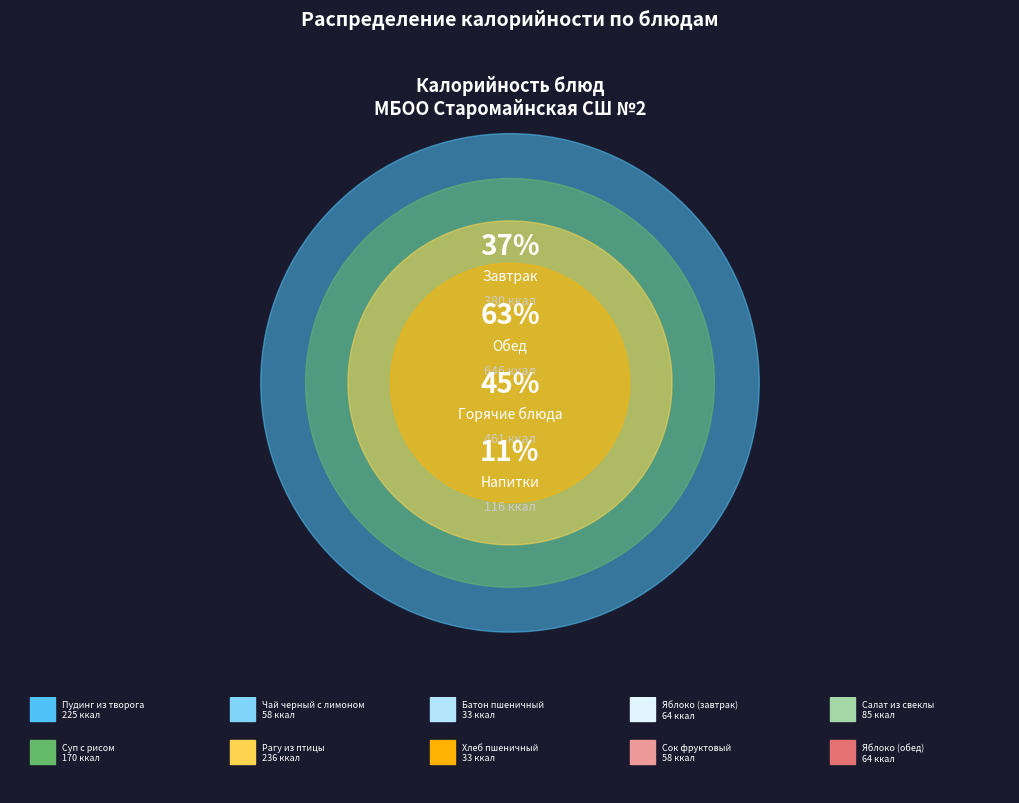

To the nearest percent, what is the difference between the Пудинг из творога and Батон пшеничный slice percentages?

19%